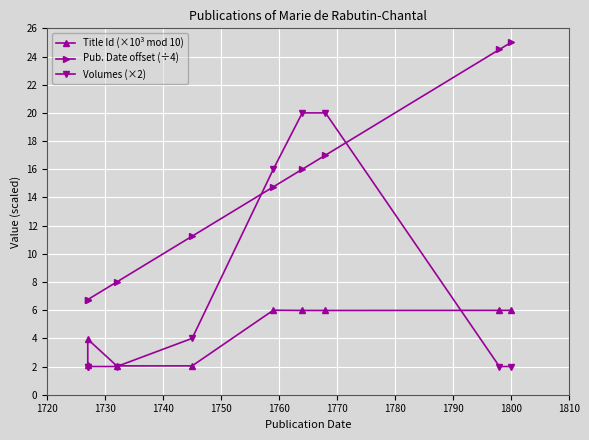

In Title Id (×10³ mod 10), how many points are higher than both neighbors (excluding endpoints)?

2